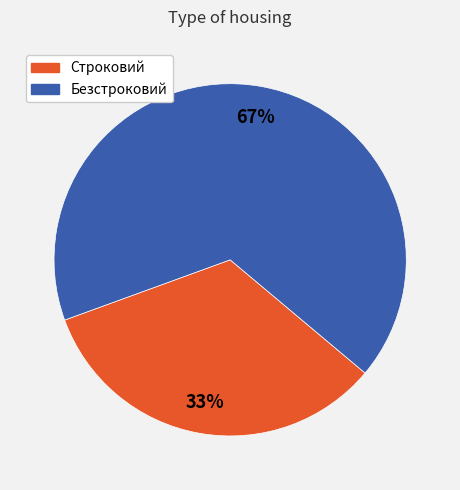

To the nearest percent, what is the combined percentage of Строковий and Безстроковий?

100%